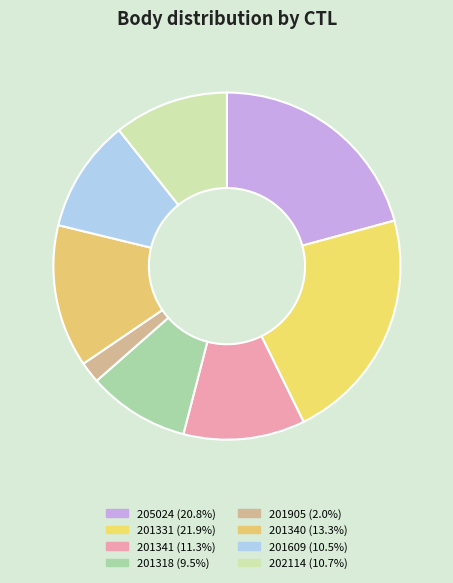

What portion of the pie excludes 201905?

98.0%